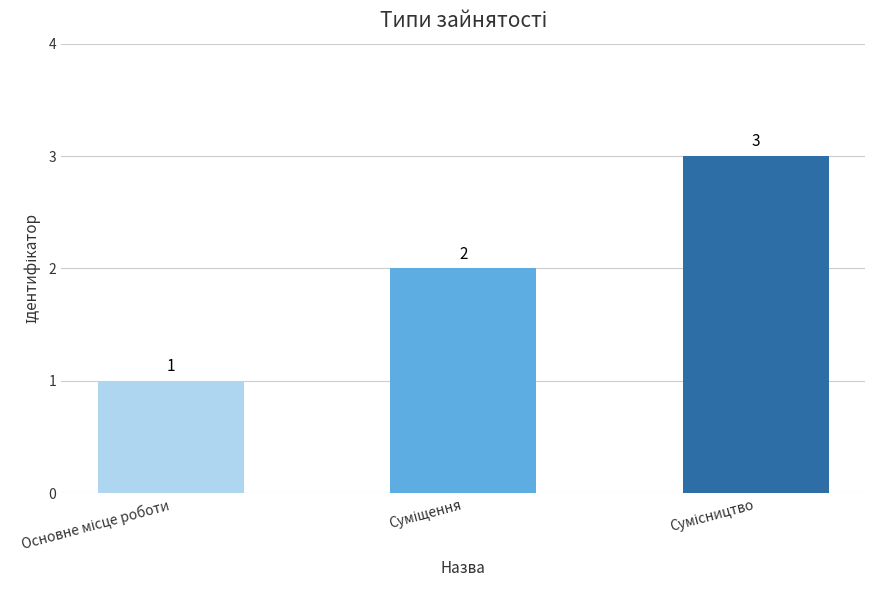

What is the sum of all values?

6